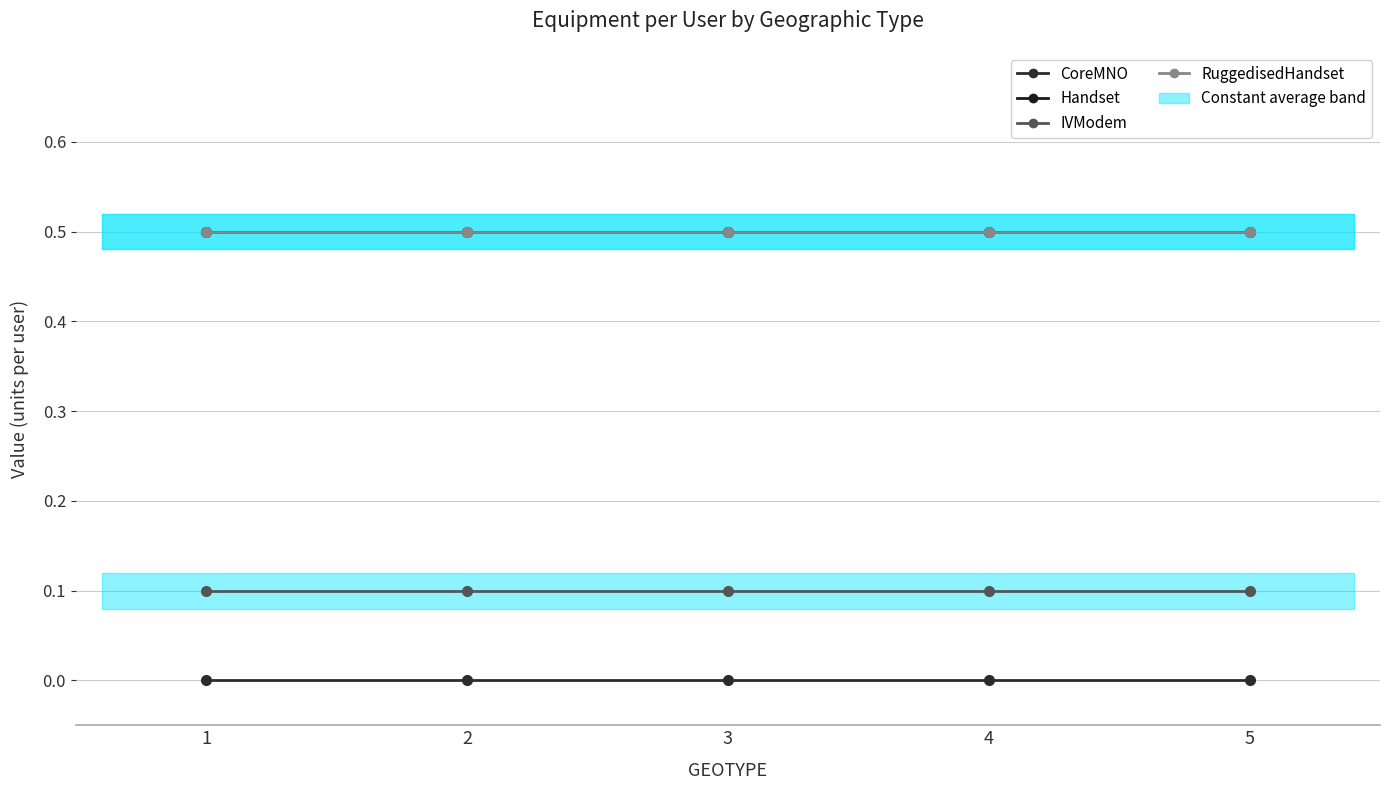

True or false: IVModem has more than 2 interior local peaks.

False